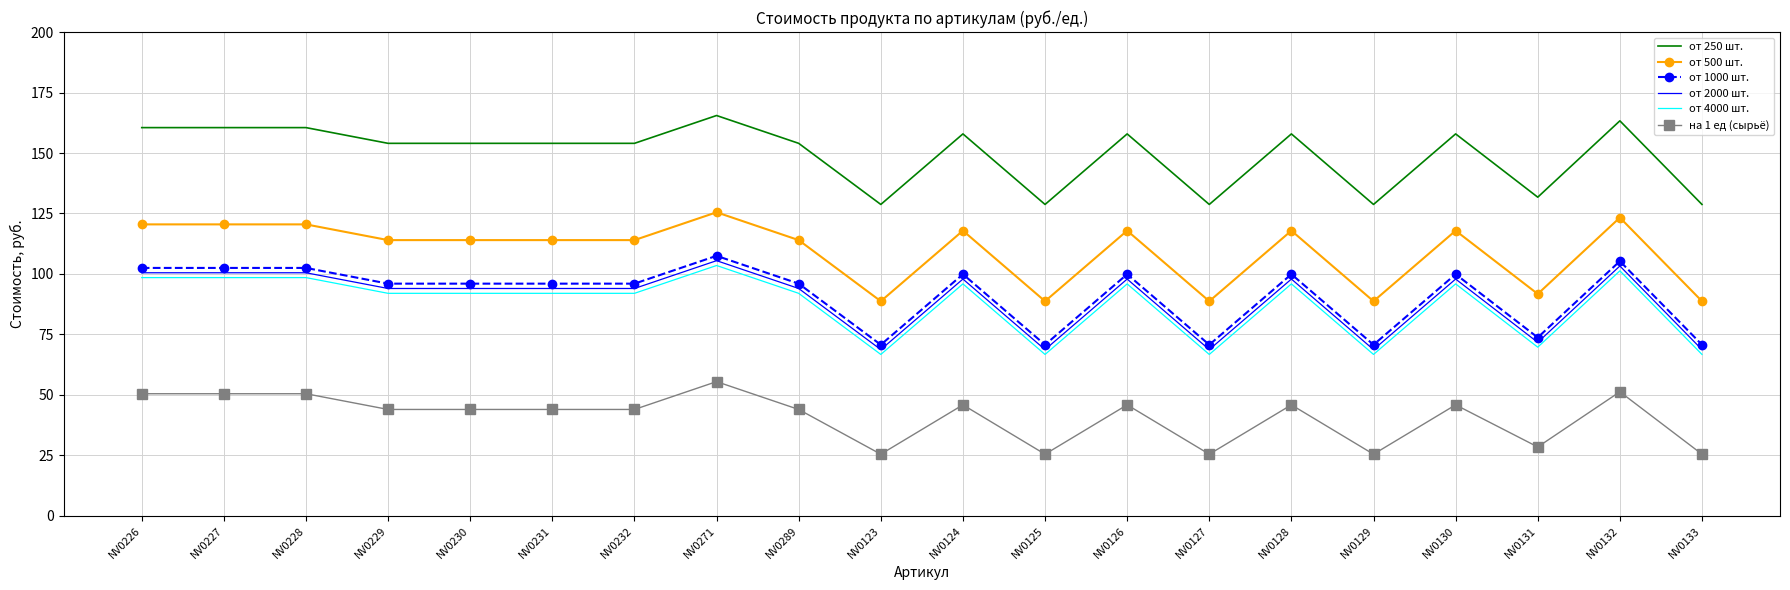

The от 4000 шт. series shows 165.6 at NV0124. True or false?

False